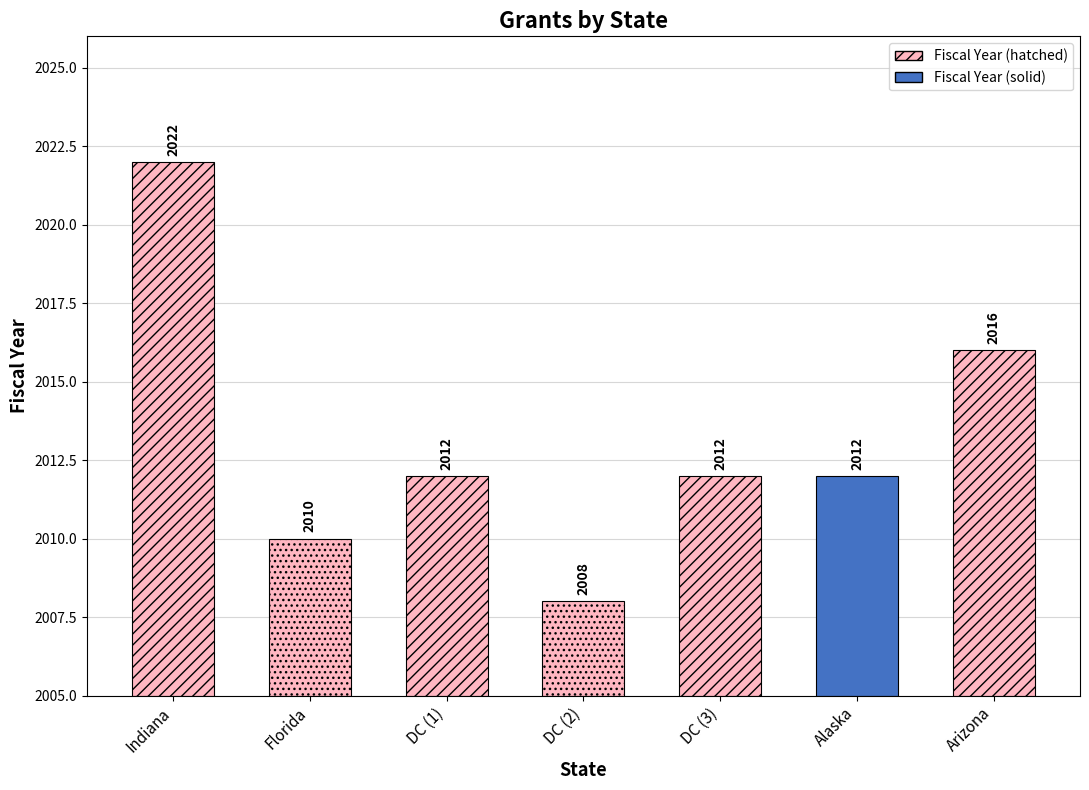

The value at Indiana is 2693. True or false?

False